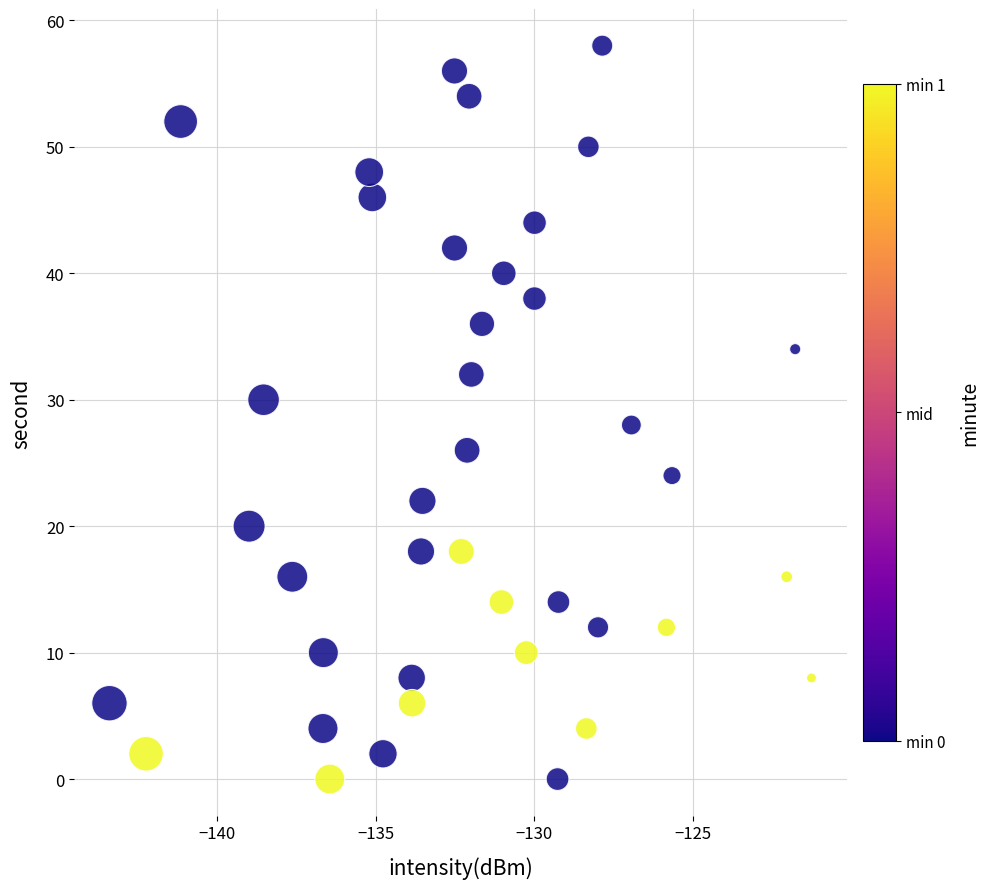

What is the range of Y values (max minus min)?

58